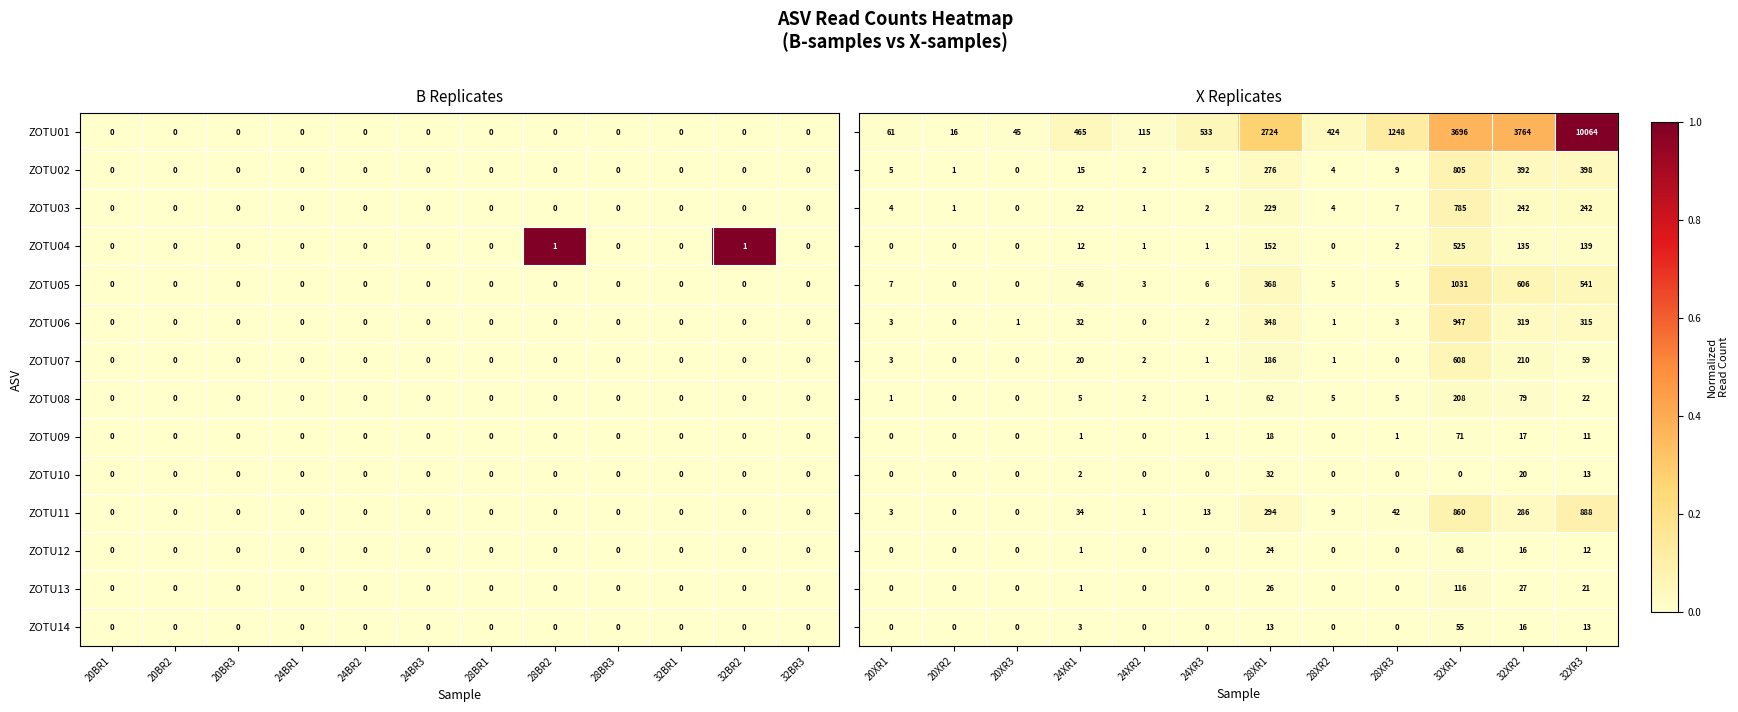

The value of ZOTU08 at 24BR3 is 0. True or false?

True